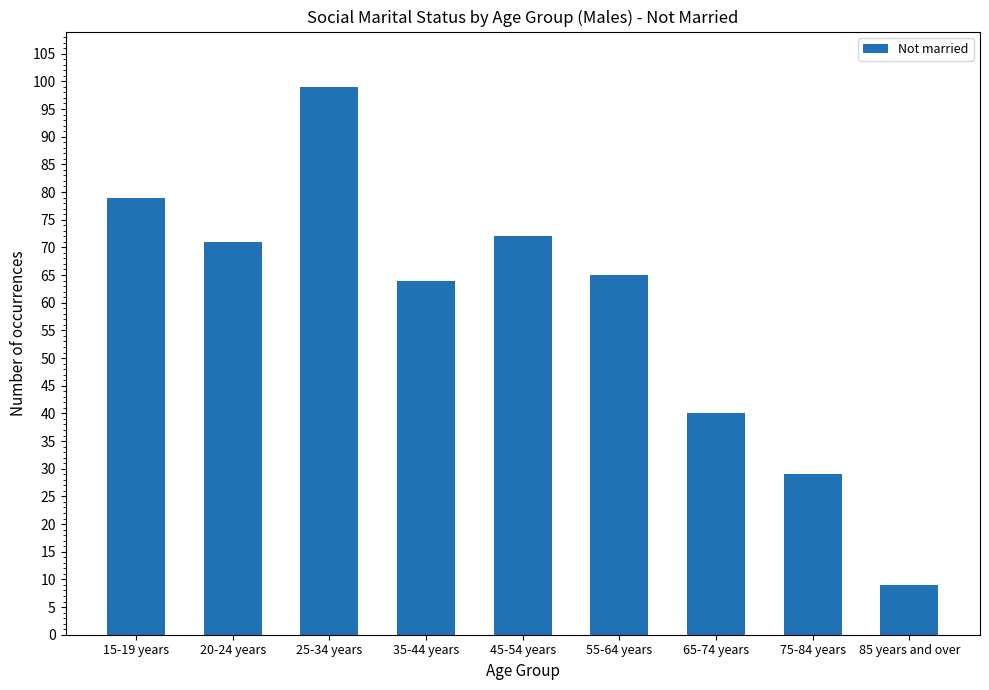

Reading right to left, what are all the values shown in this chart?

9	29	40	65	72	64	99	71	79